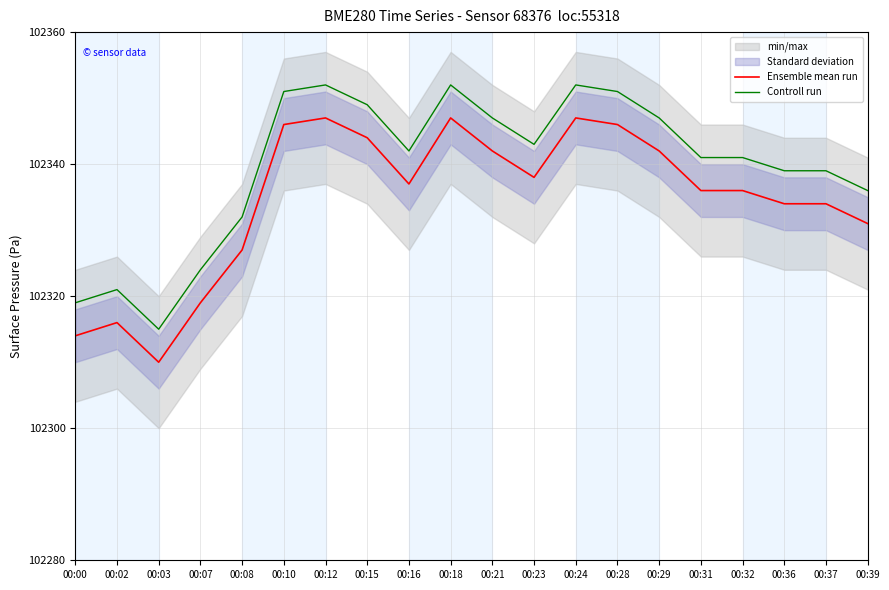

Where is Controll run nearest to the value 102333?

00:08